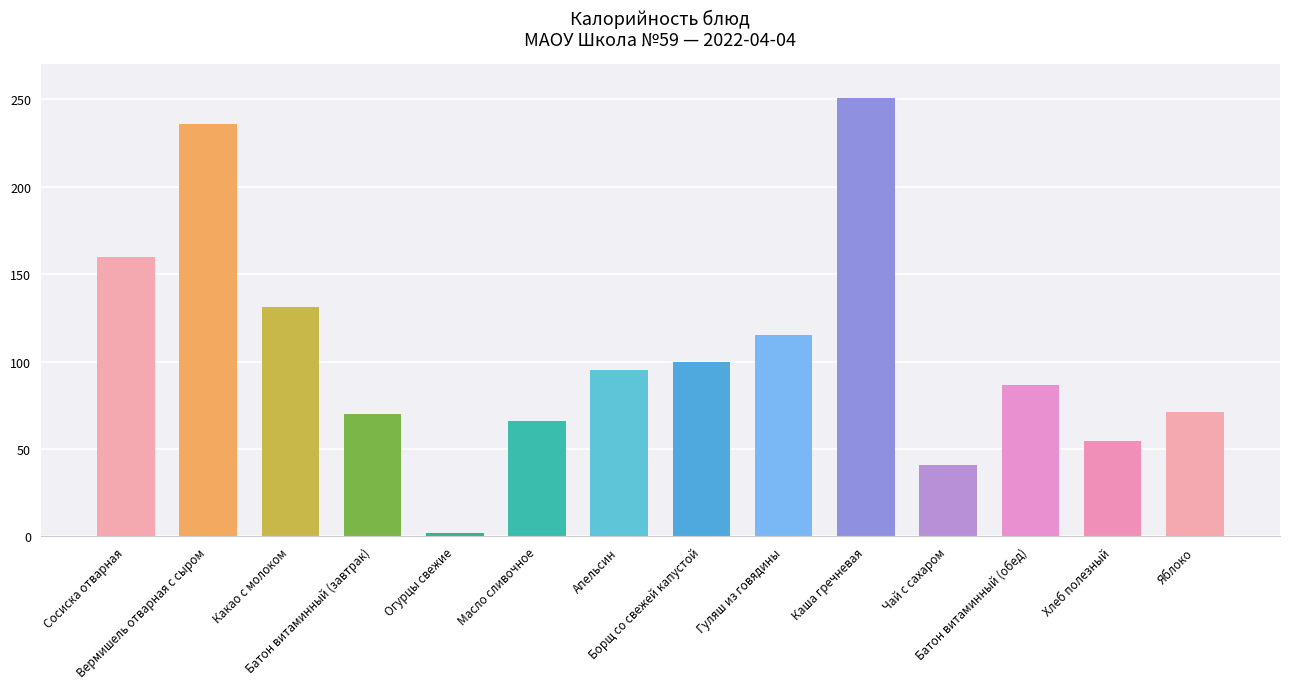

Reading left to right, list all the values displayed in this chart.

Сосиска отварная=160.0	Вермишель отварная с сыром=236.0	Какао с молоком=131.0	Батон витаминный (завтрак)=70.0	Огурцы свежие=2.0	Масло сливочное=66.0	Апельсин=95.3	Борщ со свежей капустой=100.0	Гуляш из говядины=115.0	Каша гречневая=251.0	Чай с сахаром=41.0	Батон витаминный (обед)=86.8	Хлеб полезный=54.6	Яблоко=71.0